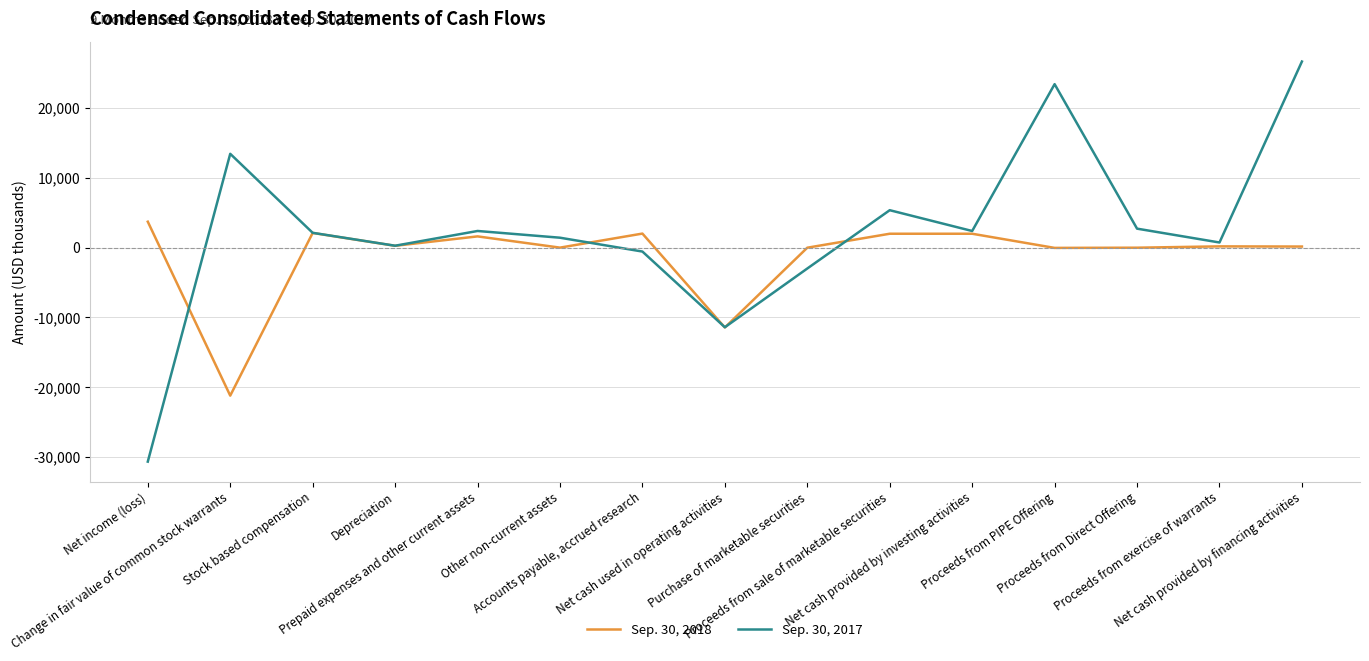

What are all the series names shown in the legend?

Sep. 30, 2018, Sep. 30, 2017